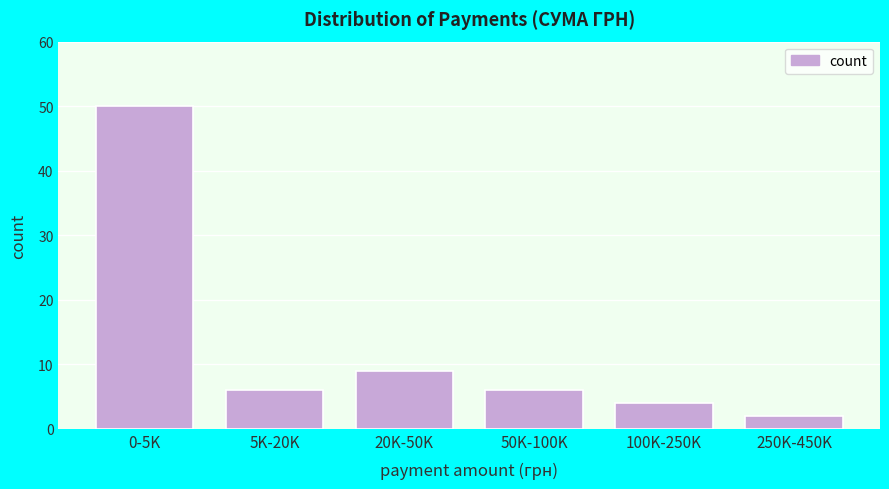

Reading left to right, extract all data points from this chart.

0-5K=50	5K-20K=6	20K-50K=9	50K-100K=6	100K-250K=4	250K-450K=2